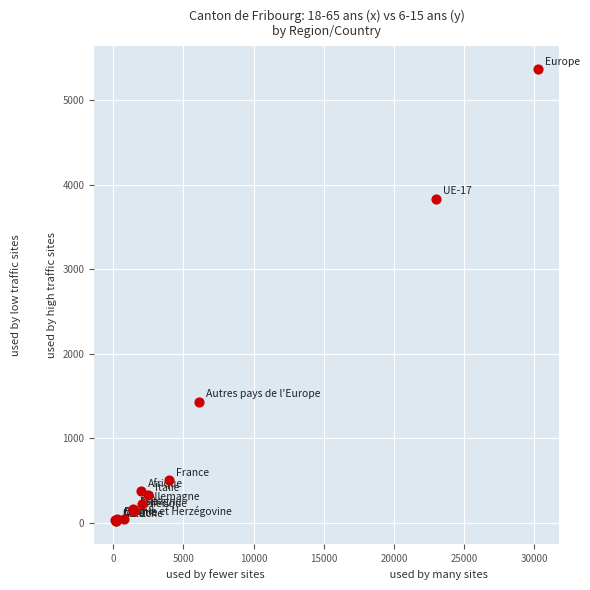

What Y value in the scatter plot is closest to 2695?

3837